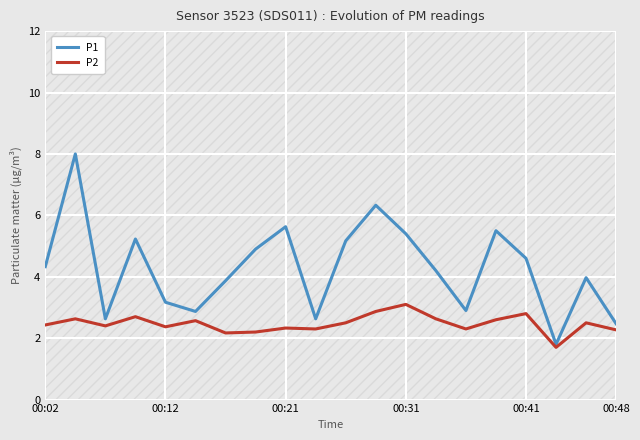

What is the maximum value shown in the chart?

8.0